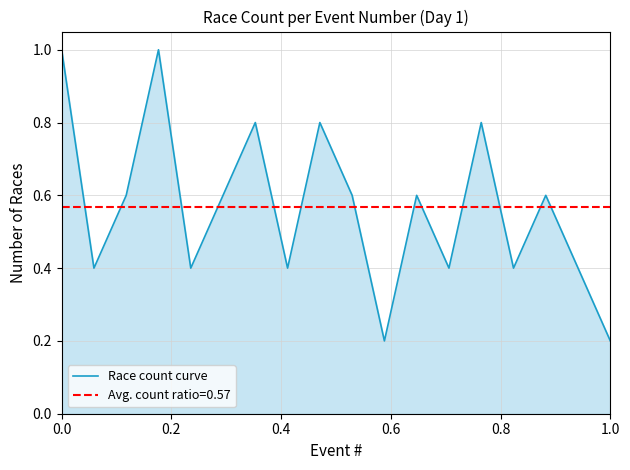

Count the number of categories in the chart.

18